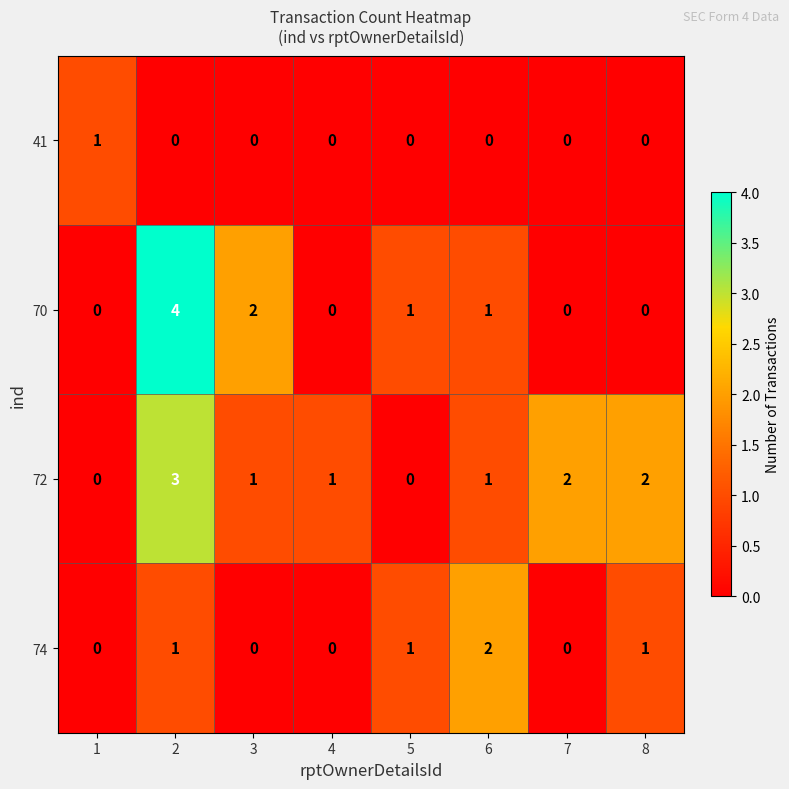

Which series has the widest spread of values?

70